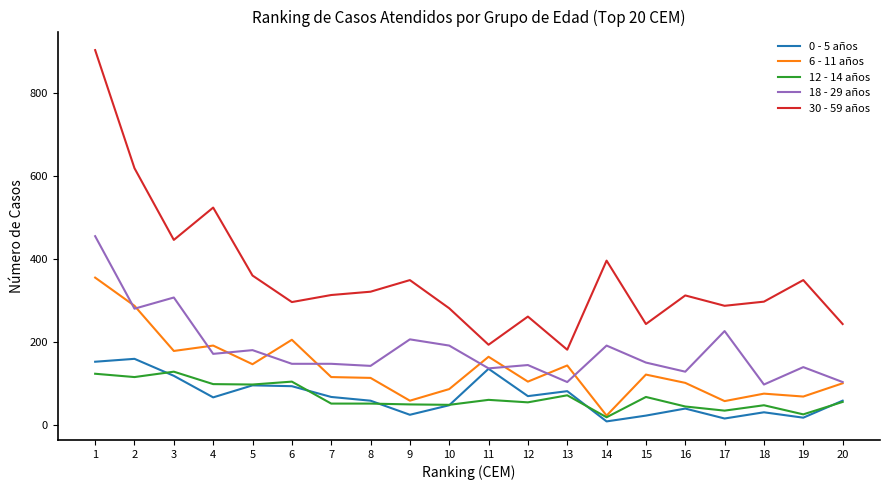

True or false: 18 - 29 años and 12 - 14 años cross at least once.

False